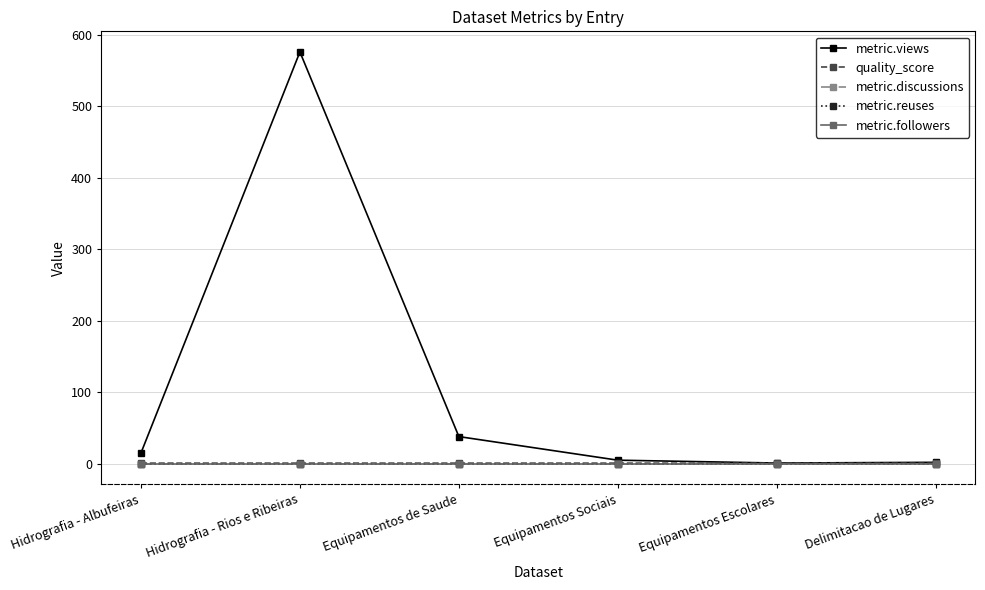

Where is the first local minimum for metric.views?

Equipamentos Escolares